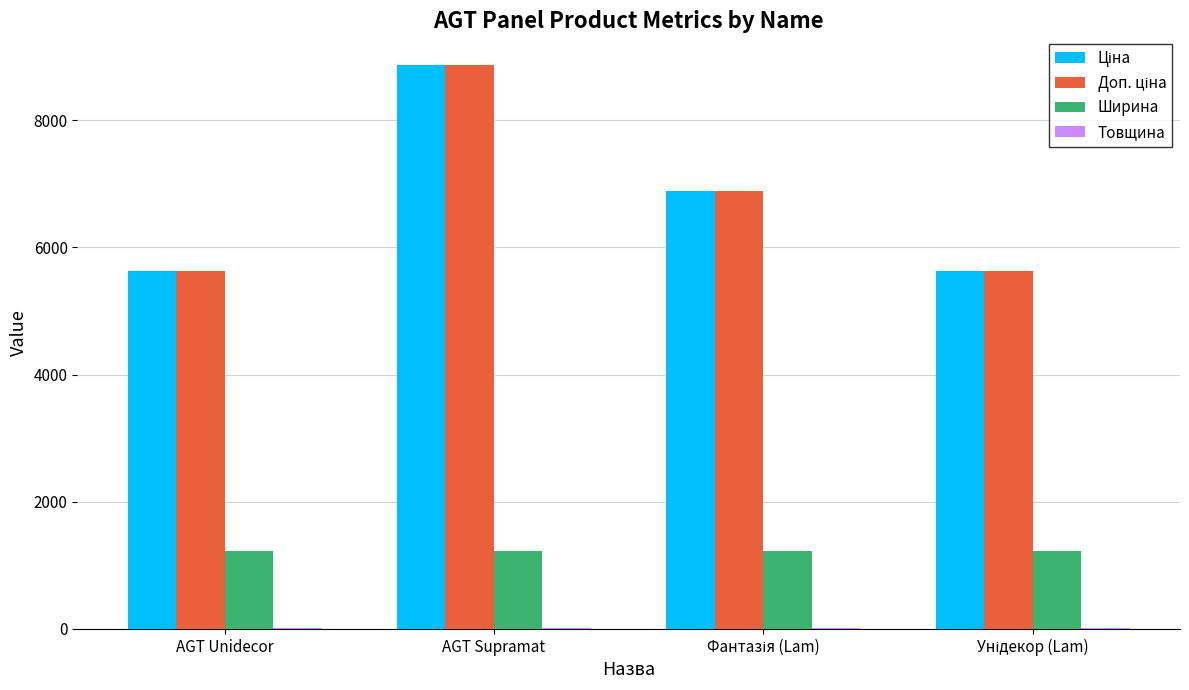

What is the average value of the Ширина series?

1220.0